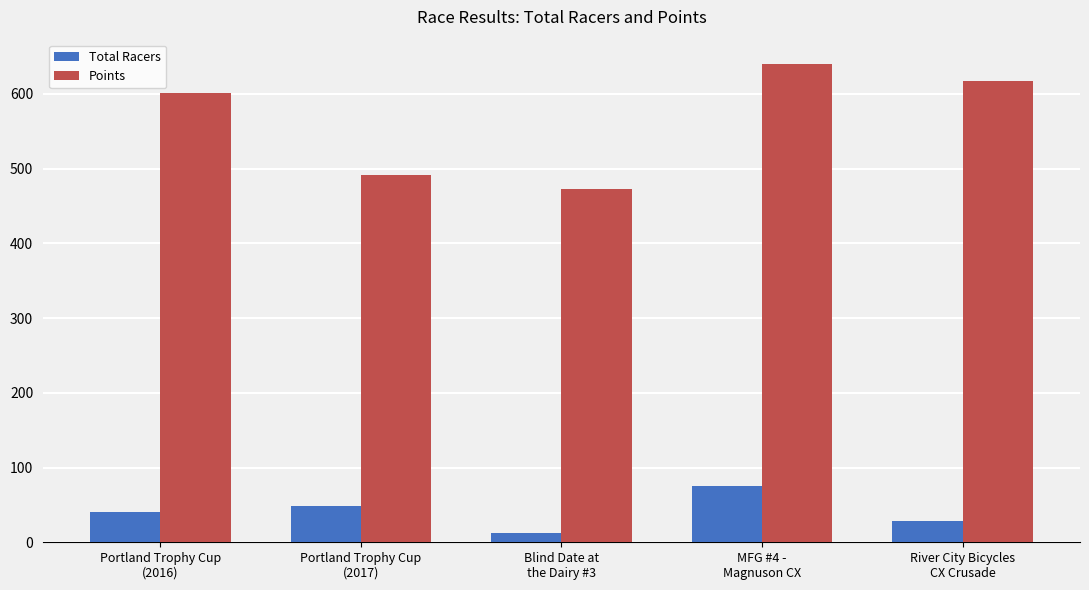

Is it true that Total Racers equals 75.0 at MFG #4 -
Magnuson CX?

True